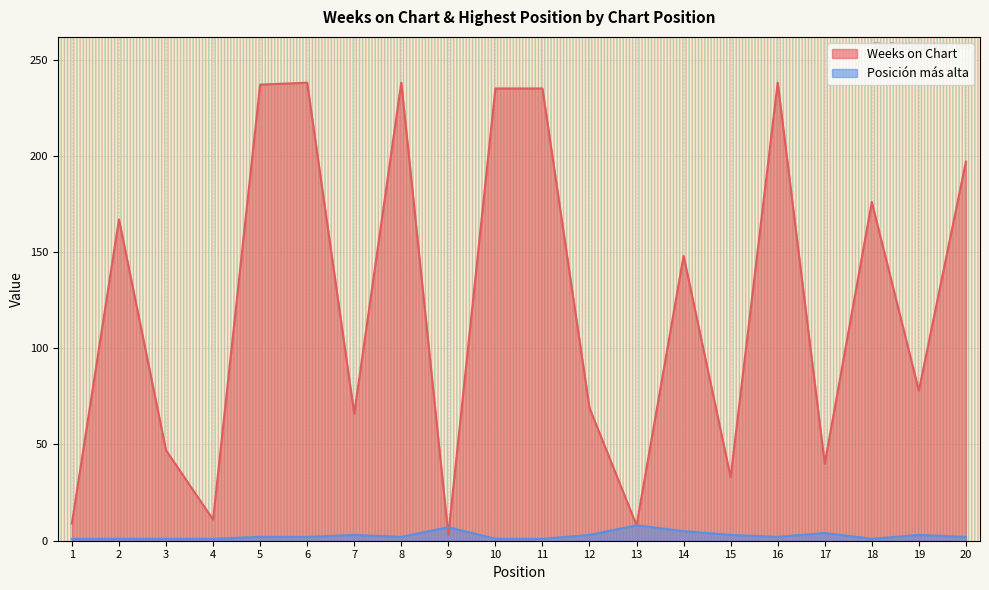

List the labels in order of Weeks on Chart value, largest first.

6, 8, 16, 5, 10, 11, 20, 18, 2, 14, 19, 12, 7, 3, 17, 15, 4, 1, 13, 9